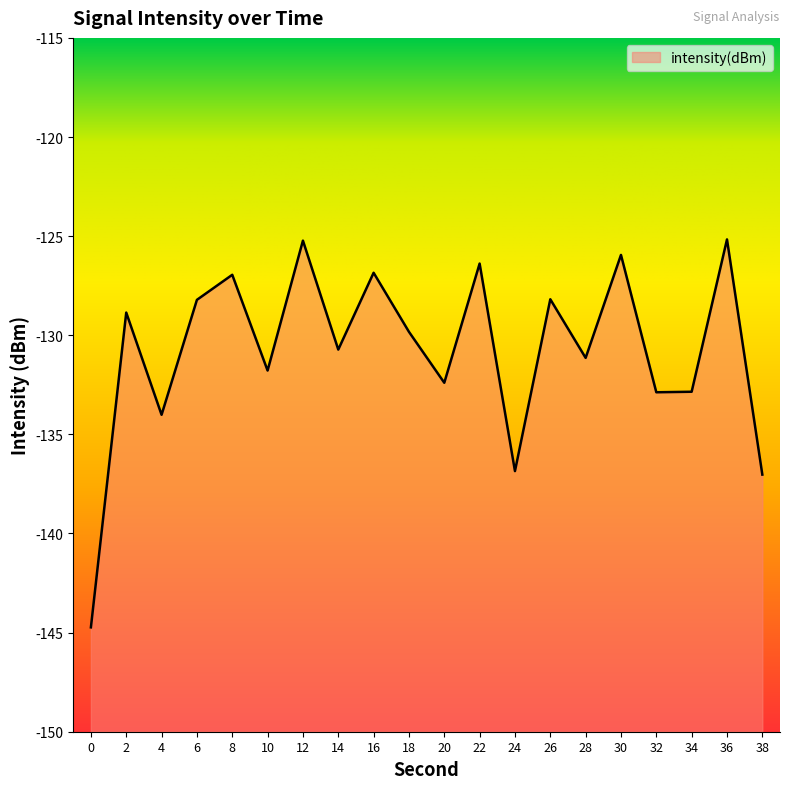

What value does the data have at 2?

-128.9